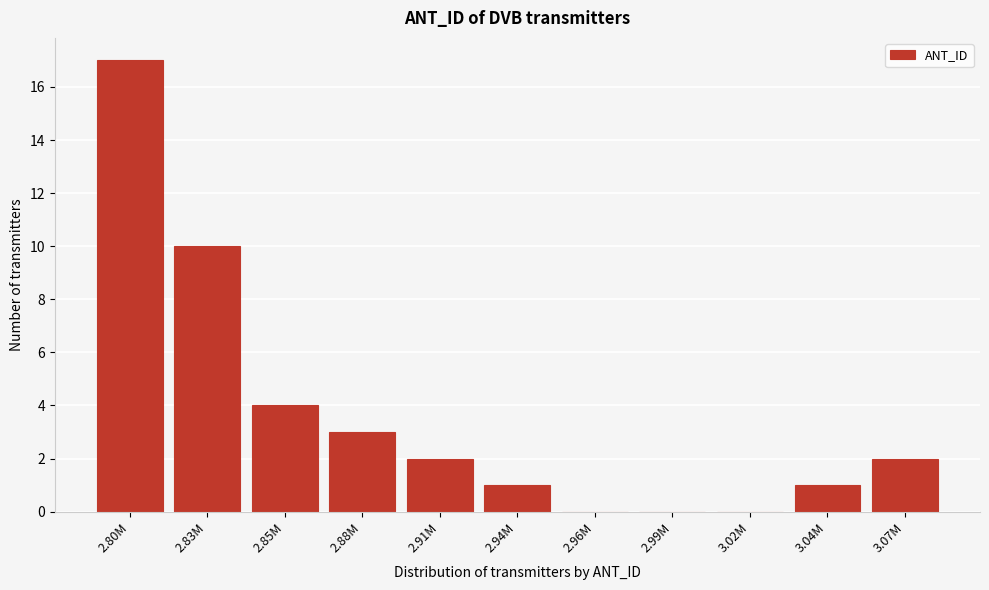

Reading left to right, list all the values displayed in this chart.

2.80M=17	2.83M=10	2.85M=4	2.88M=3	2.91M=2	2.94M=1	2.96M=0	2.99M=0	3.02M=0	3.04M=1	3.07M=2